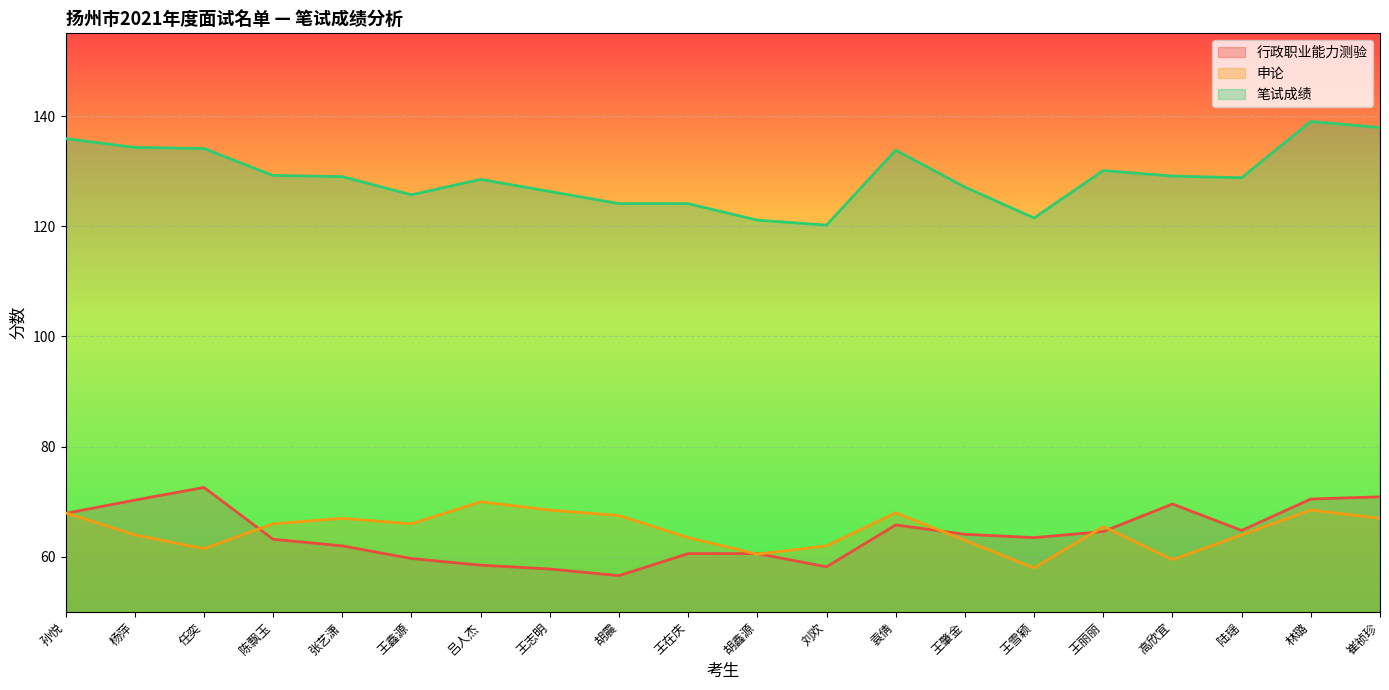

How many series are shown in this chart?

3